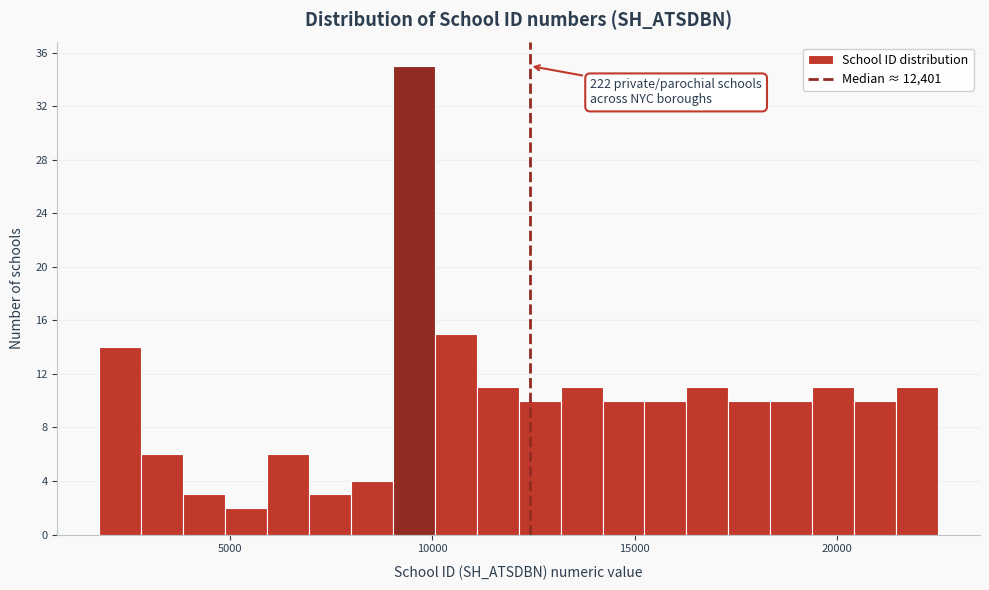

Read against the x-axis, roughly where is the centre of the tallest bar?

9500